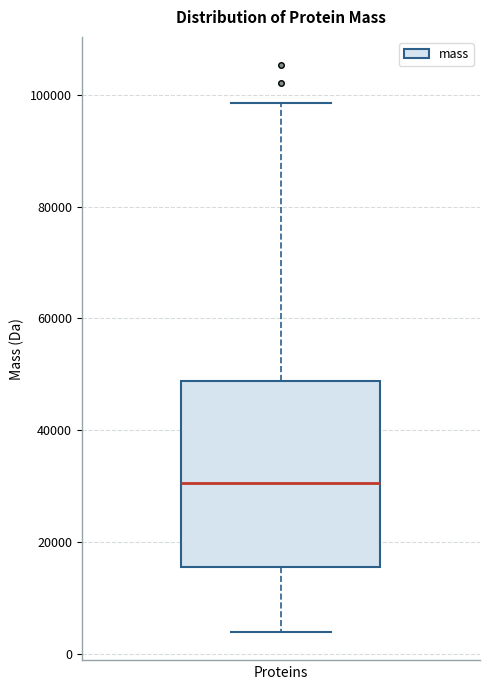

Read this box plot against the y-axis: the position of the median line, the range covered by the box, and the ends of both whiskers. The values are not printed on the chart, so give them approximately, as read against the axis.

median 30000, box 16000 to 48000, whiskers 4000 to 98000